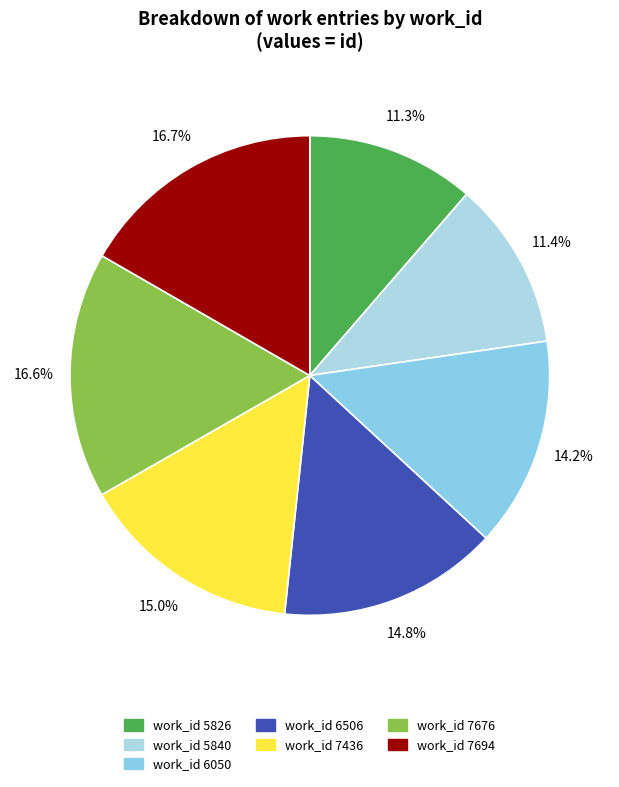

How many segments does this pie chart have?

7